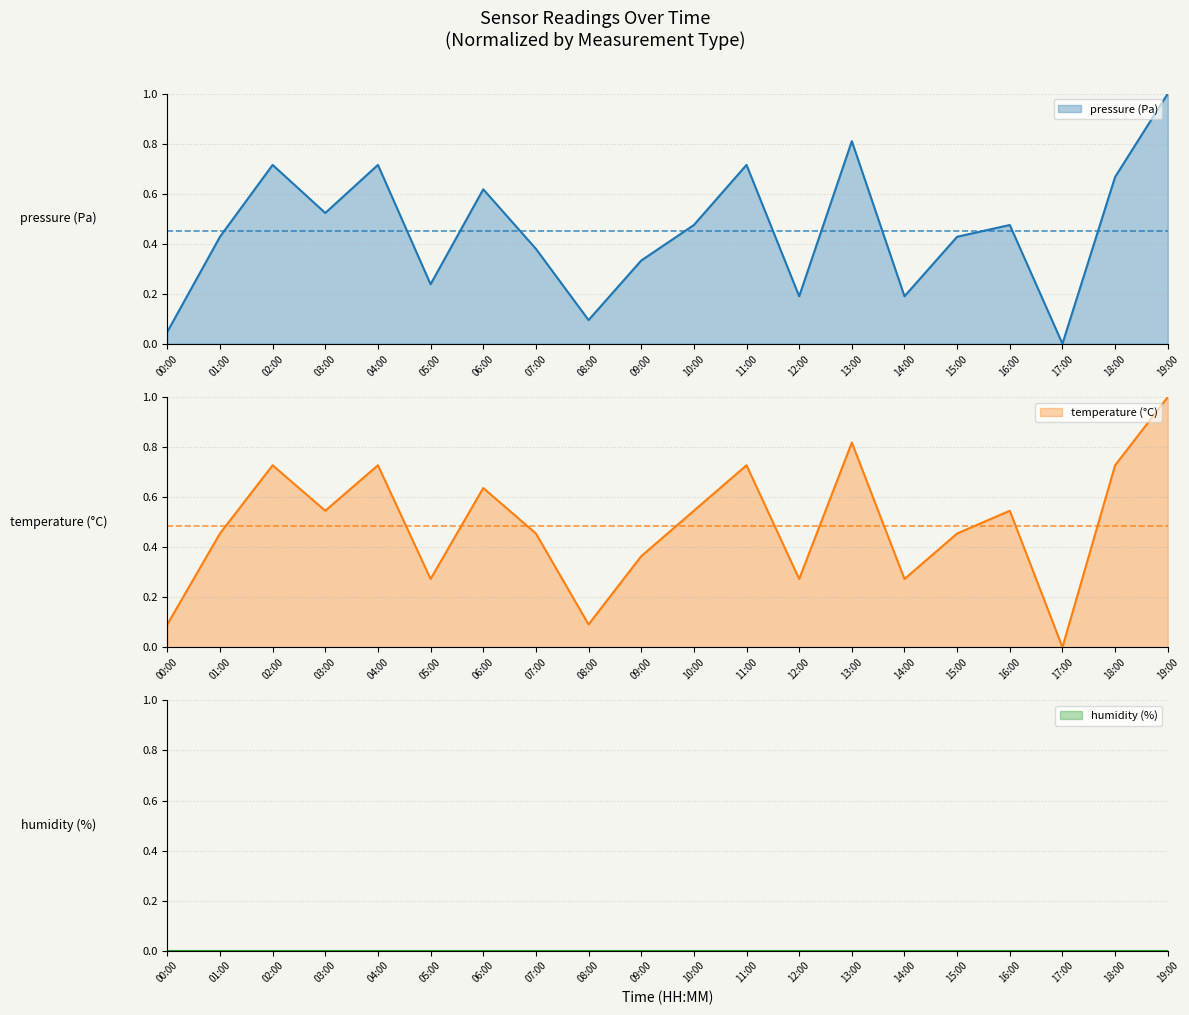

Which category has the highest value in the pressure (Pa) series?

19:00